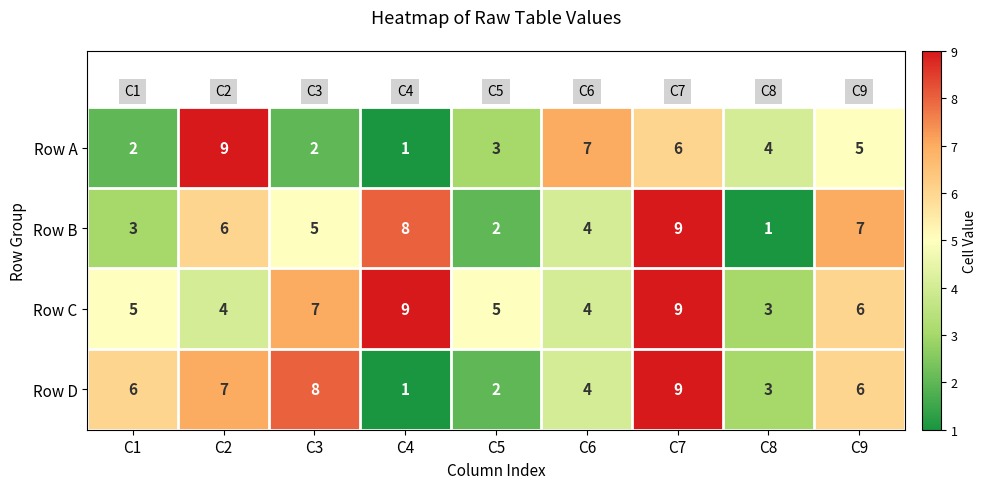

What is the difference between the second highest and second lowest values in the Row A series?

5